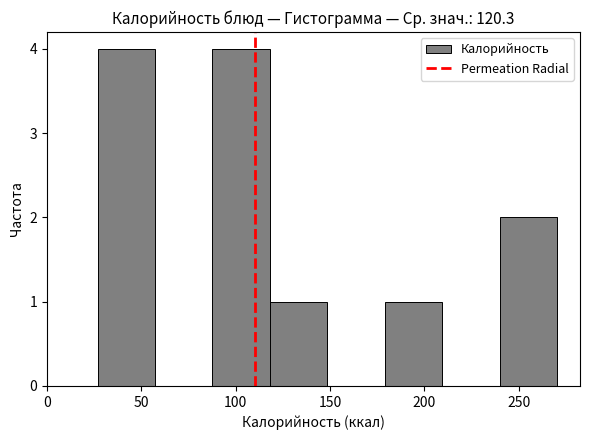

What is the height of the bar covering 180 to 210 on the x-axis? Neither the bar edges nor the heights are printed on the chart, so give them approximately, as read against the axes.

1